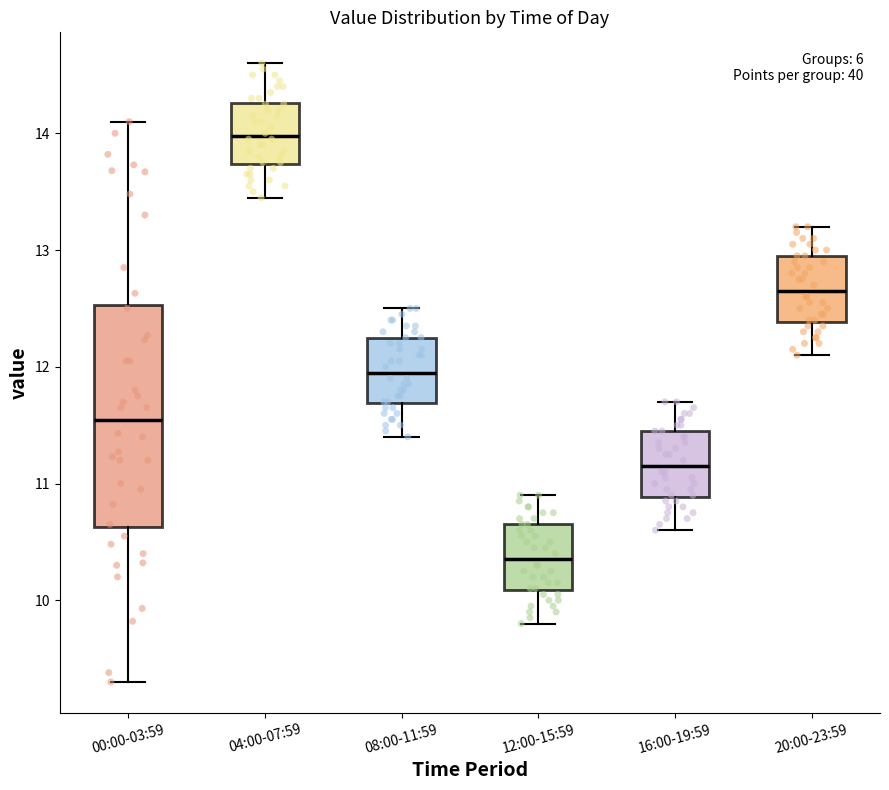

Where does the median line of the box for 12:00-15:59 sit on the y-axis? The values are not printed on the chart, so give them approximately, as read against the axis.

10.4